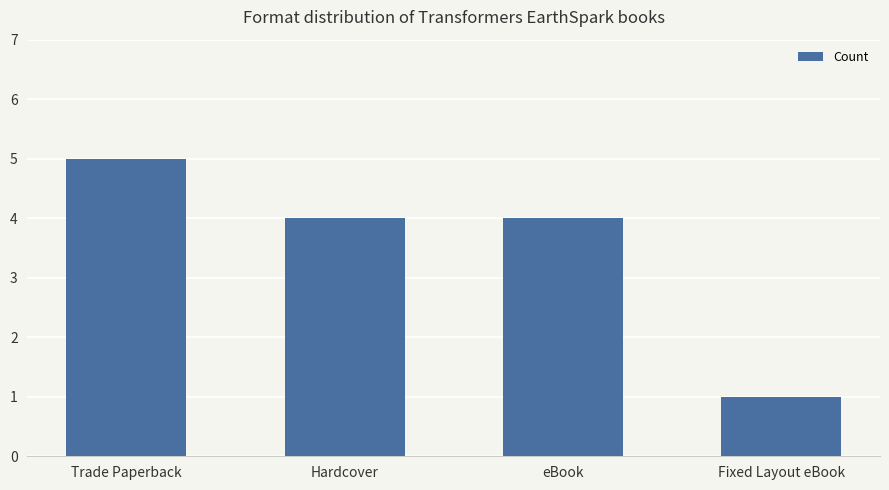

Is it true that the value at Trade Paperback is 5?

True